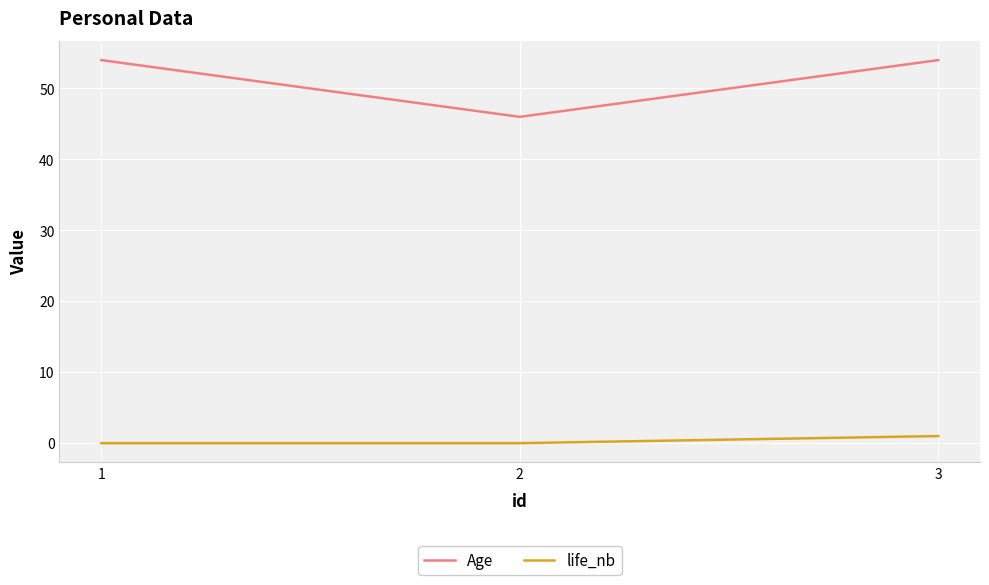

What is the maximum value shown in the chart?

54